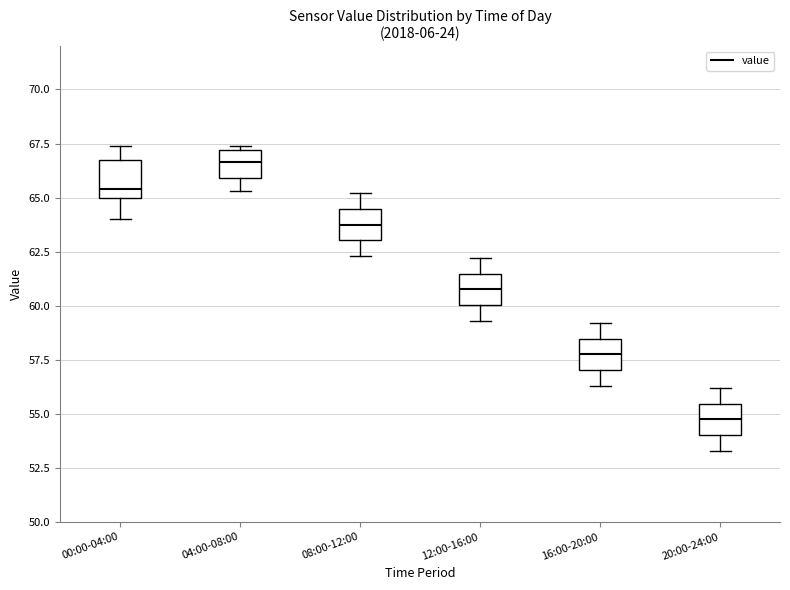

Reading left to right, transcribe this box plot: for each box, give where its median line is, the range the box spans, and where its two whiskers end, as read against the y-axis. The values are not printed on the chart, so give them approximately, as read against the axis.

00:00-04:00: median 65.5, box 65.0 to 67.0, whiskers 64.0 to 67.5
04:00-08:00: median 66.5, box 66.0 to 67.0, whiskers 65.5 to 67.5
08:00-12:00: median 64.0, box 63.0 to 64.5, whiskers 62.5 to 65.0
12:00-16:00: median 61.0, box 60.0 to 61.5, whiskers 59.5 to 62.0
16:00-20:00: median 58.0, box 57.0 to 58.5, whiskers 56.5 to 59.0
20:00-24:00: median 55.0, box 54.0 to 55.5, whiskers 53.5 to 56.0